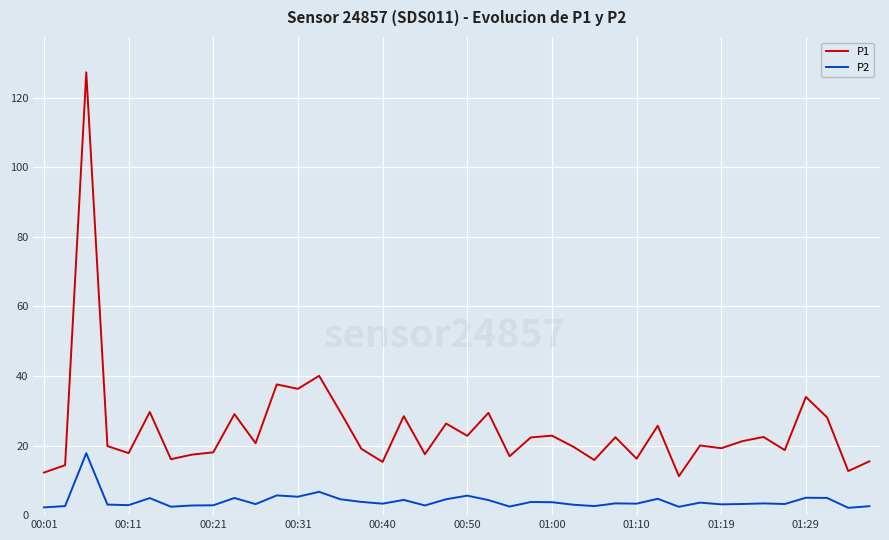

True or false: P2 and P1 intersect in this chart.

False